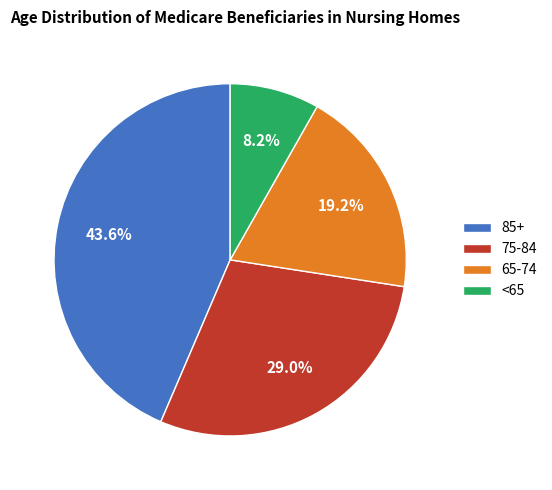

The 75-84 slice represents 29% of the pie. True or false?

True